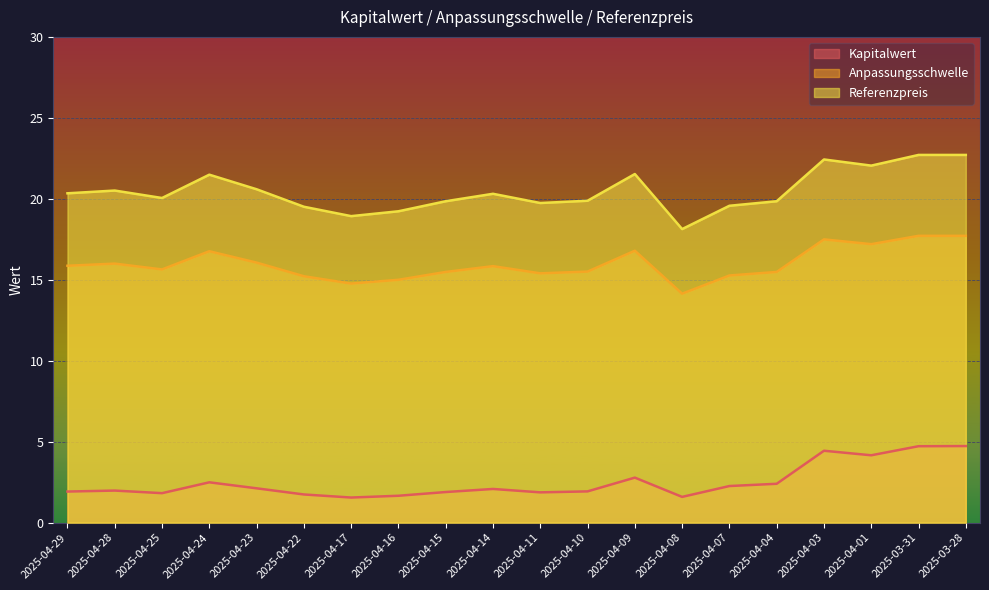

Reading left to right, list all the values displayed in this chart.

Kapitalwert: 1.9	2.0	1.8	2.5	2.1	1.7	1.6	1.7	1.9	2.1	1.9	1.9	2.8	1.6	2.3	2.4	4.4	4.2	4.7	4.7
Anpassungsschwelle: 15.9	16.0	15.6	16.8	16.1	15.2	14.8	15.0	15.5	15.8	15.4	15.5	16.8	14.1	15.3	15.5	17.5	17.2	17.7	17.7
Referenzpreis: 20.3	20.5	20.1	21.5	20.6	19.5	18.9	19.2	19.9	20.3	19.7	19.9	21.5	18.1	19.6	19.9	22.4	22.1	22.7	22.7